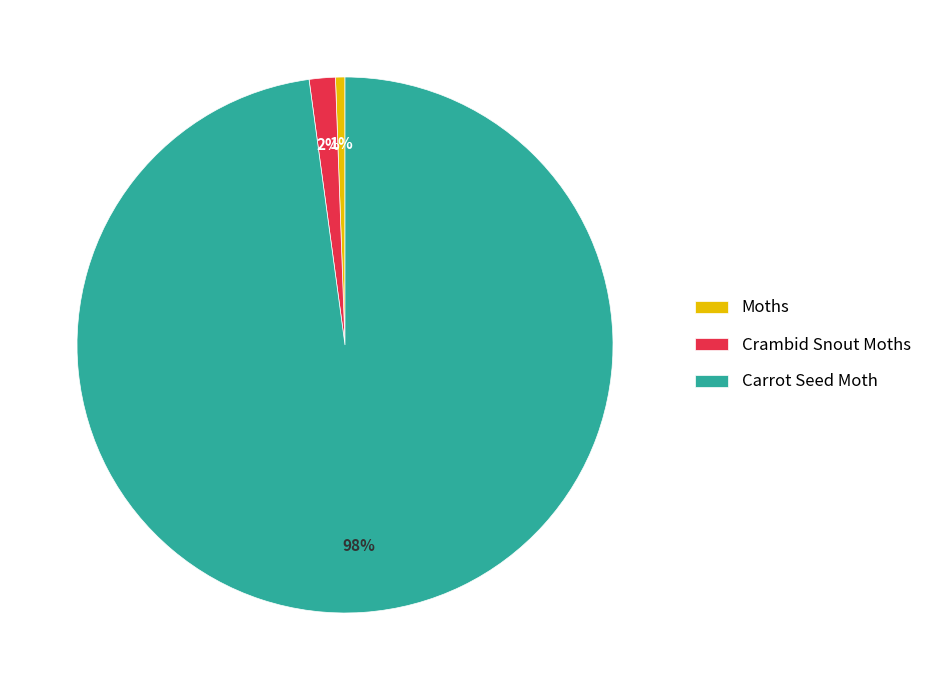

Is it true that Carrot Seed Moth is 98% of the pie?

True